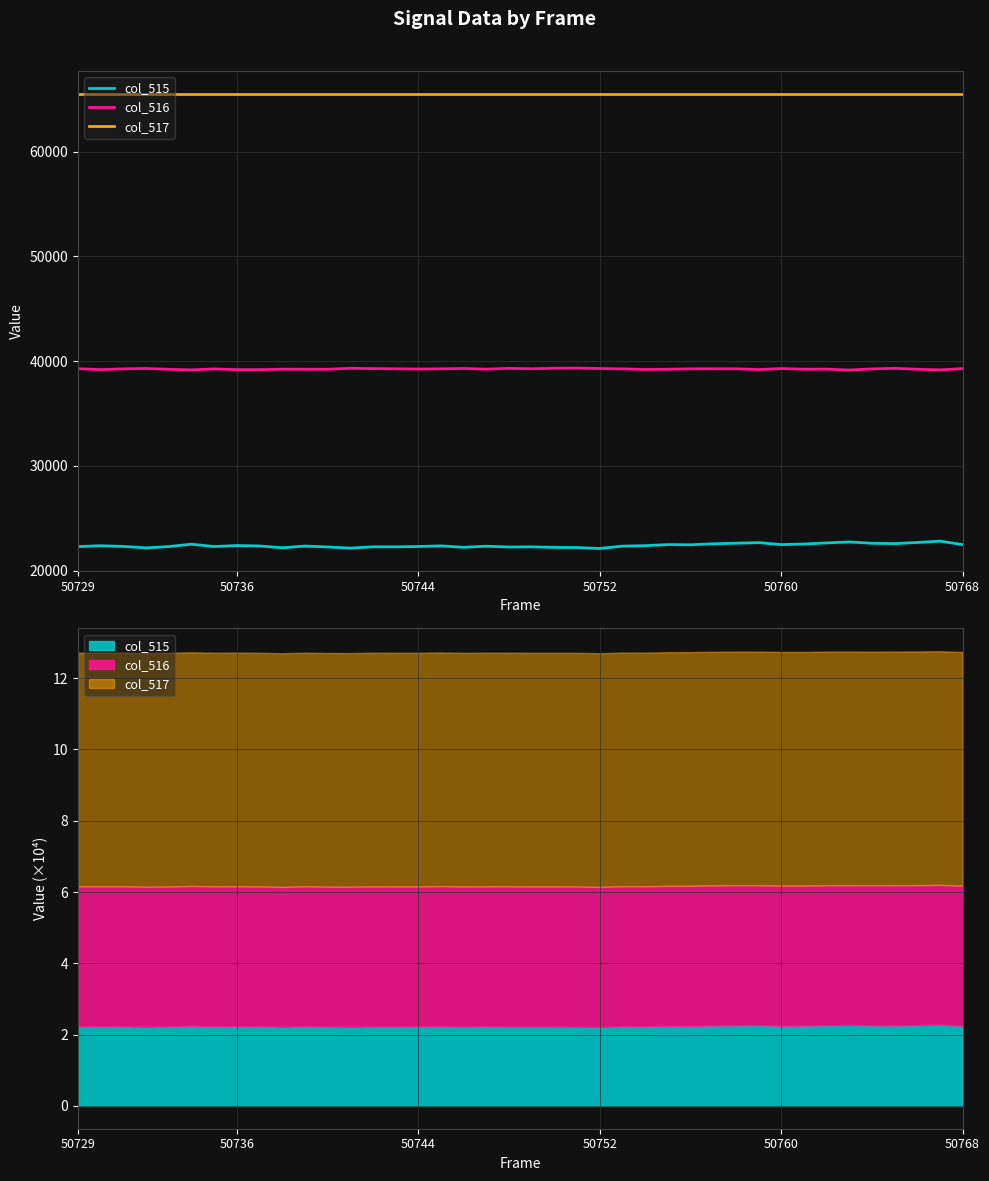

The value of col_516 at 9 is 39240. True or false?

True